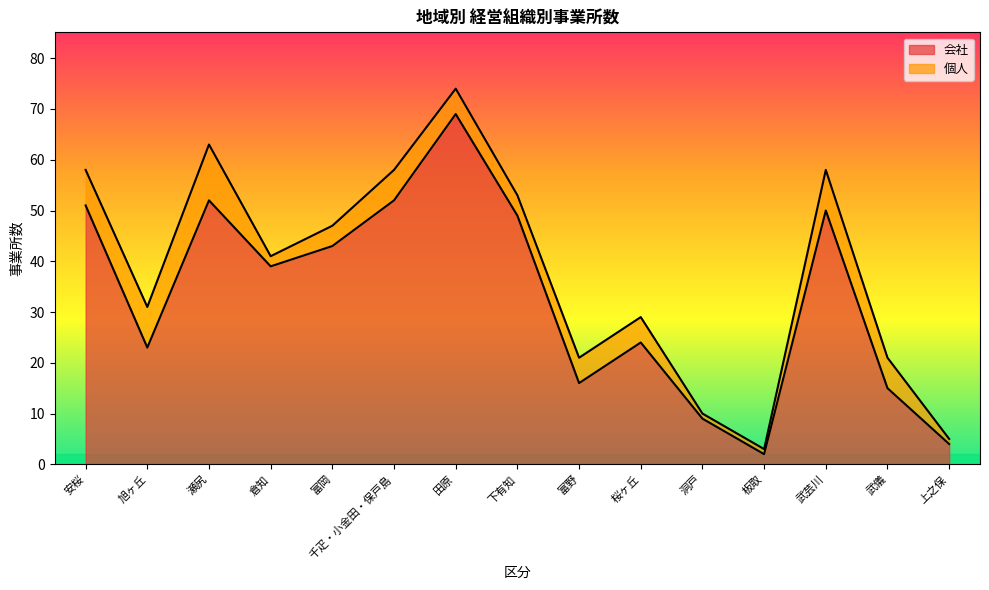

True or false: there are more than 0 points higher than both neighbors.

True